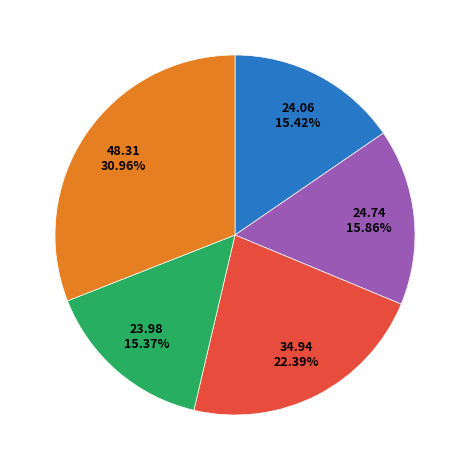

Does any single category account for the majority?

No